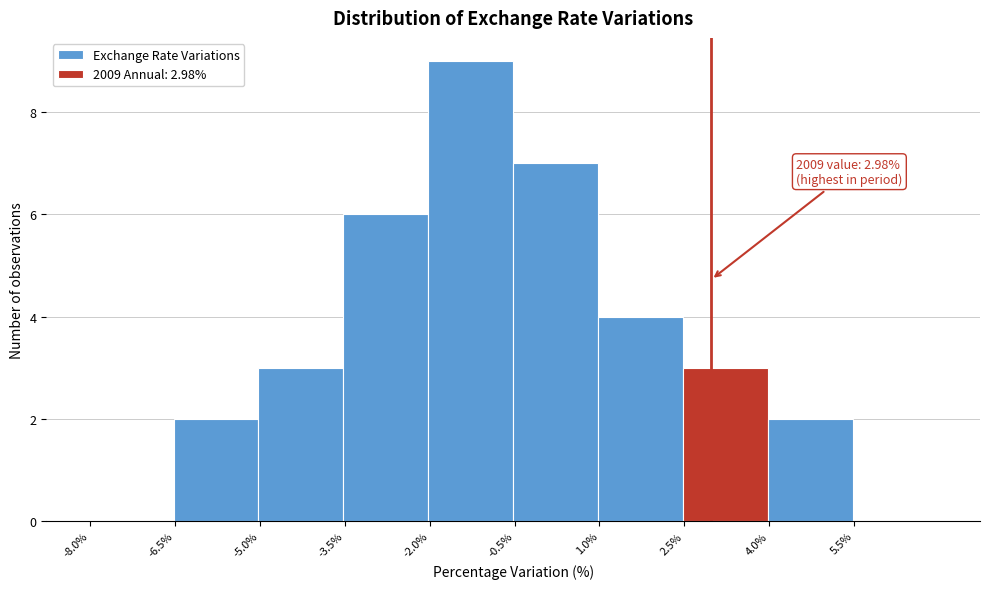

Which range on the x-axis has the tallest bar?

-2.0 to -0.6